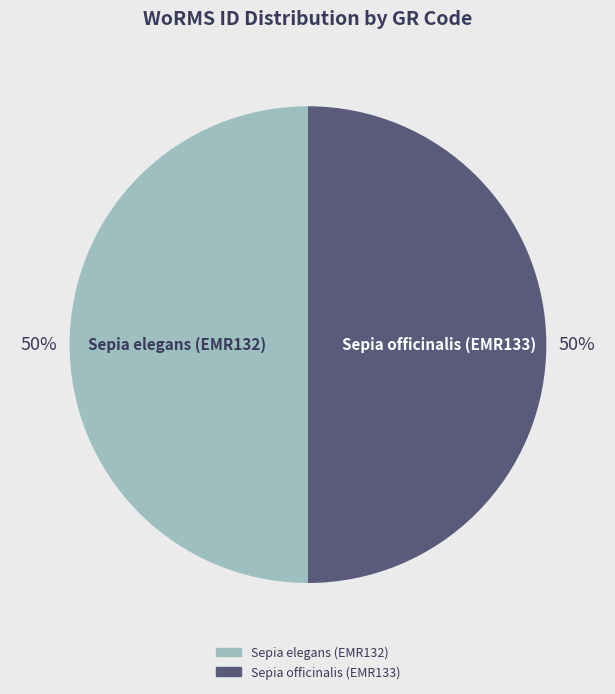

Do Sepia elegans (EMR132) and Sepia officinalis (EMR133) together represent more than half of the pie?

Yes